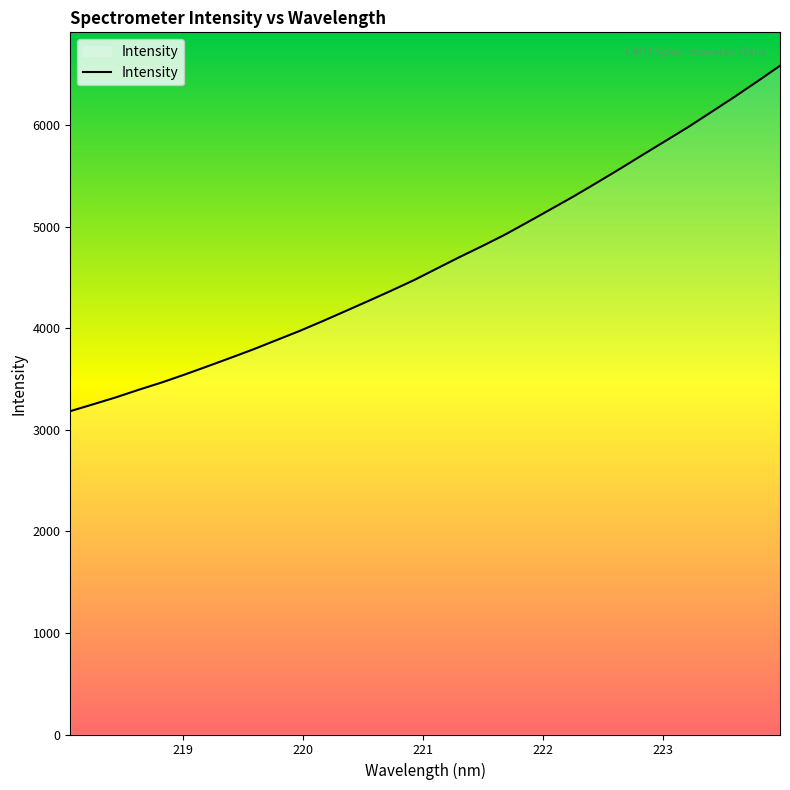

What is the difference between the maximum and minimum values?

3400.4